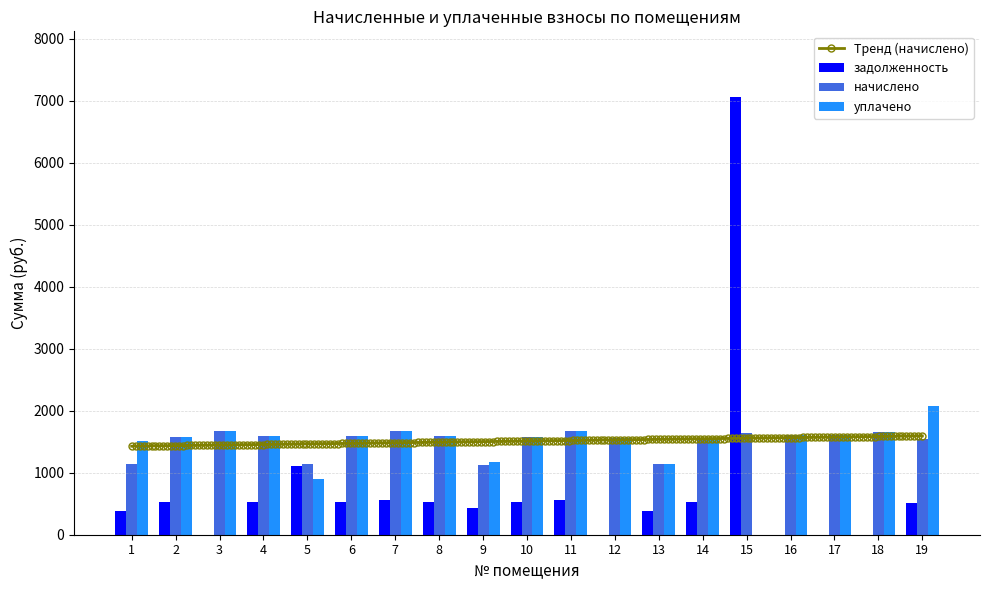

What is the difference between the уплачено values at 7 and 13?

538.3